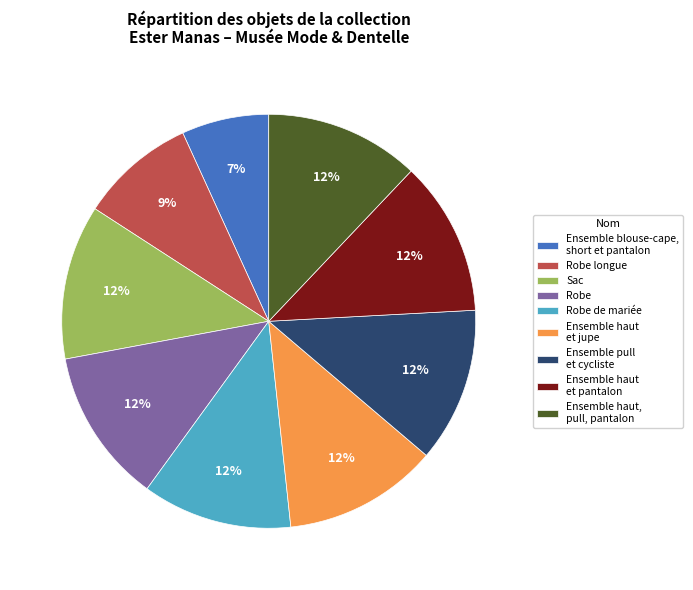

Is there any slice that represents more than half of the pie?

No